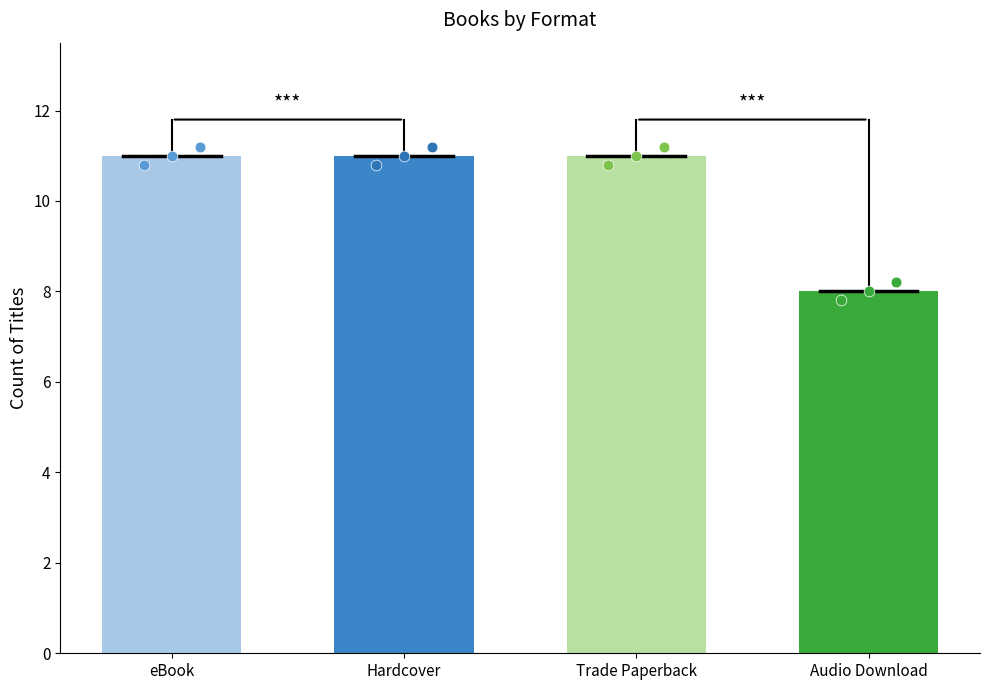

Which series contains the lowest Y value?

Audio Download